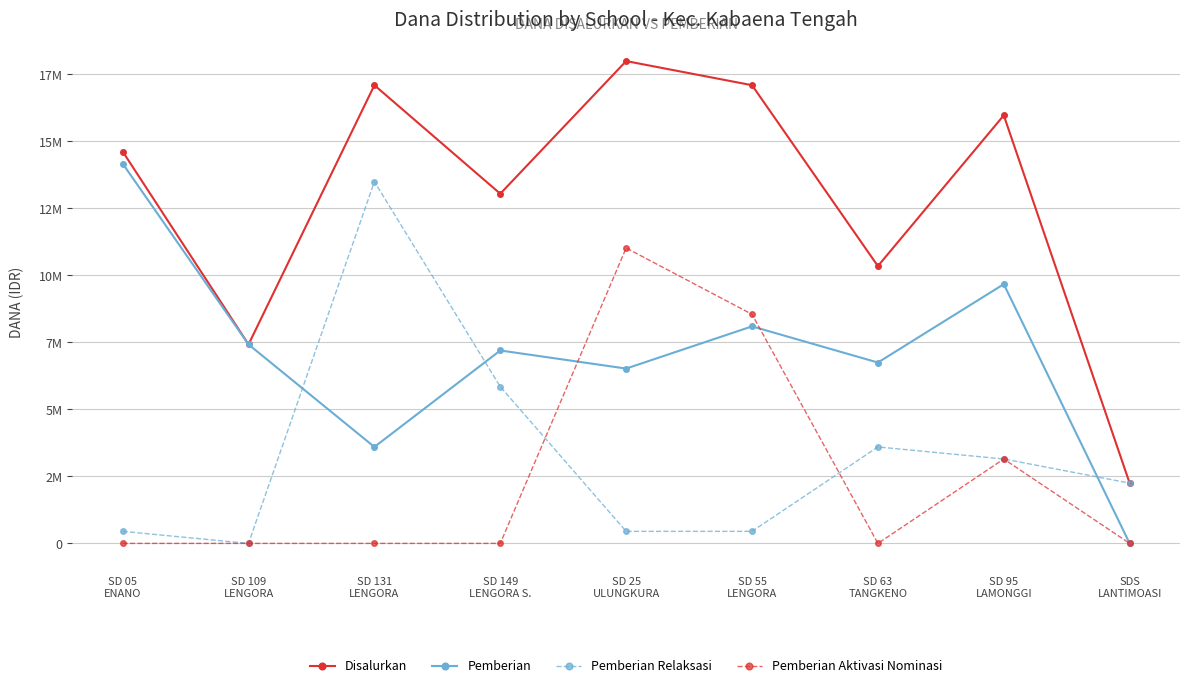

List the series in order of their peak value, highest first.

Disalurkan, Pemberian, Pemberian Relaksasi, Pemberian Aktivasi Nominasi